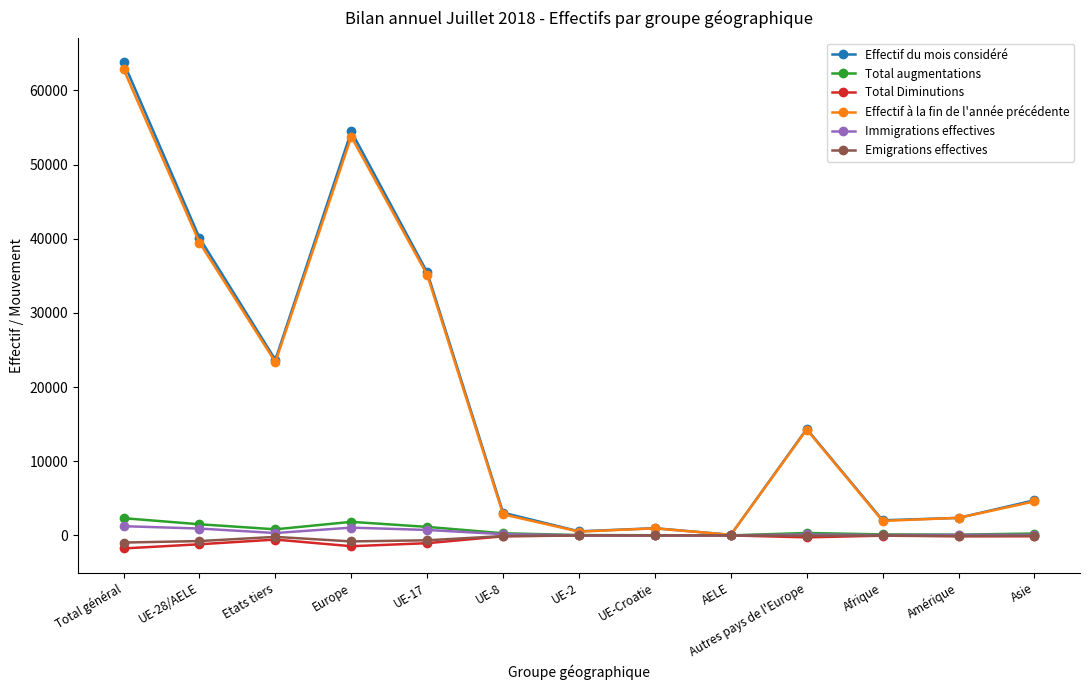

At how many categories does at least one series exceed 19051?

5